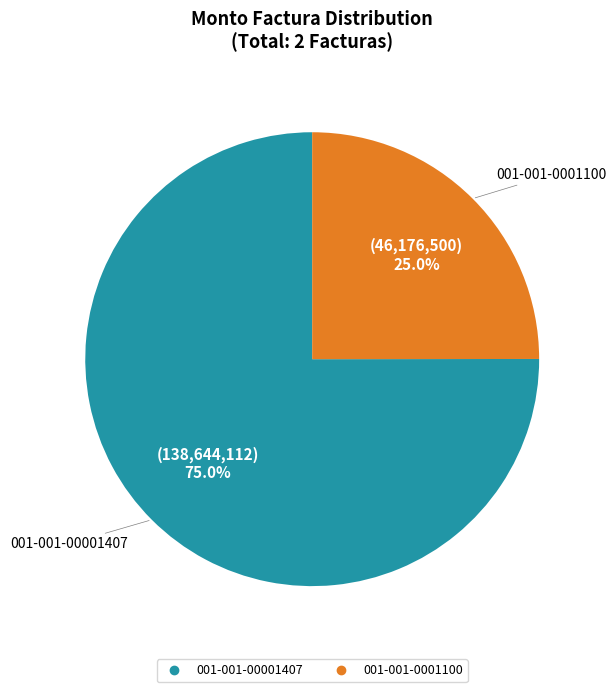

To the nearest percent, what percentage of the pie is 001-001-00001407?

75%